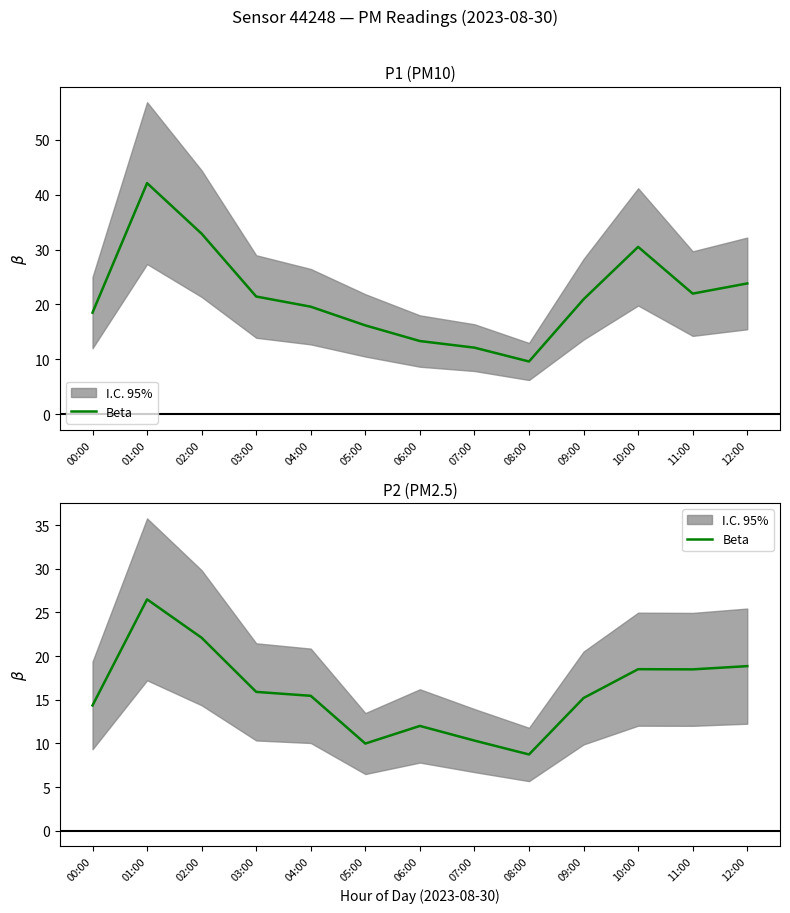

Reading left to right, what are all the values shown in this chart?

14.3	26.5	22.1	15.9	15.4	10.0	12.0	10.3	8.7	15.2	18.5	18.5	18.9